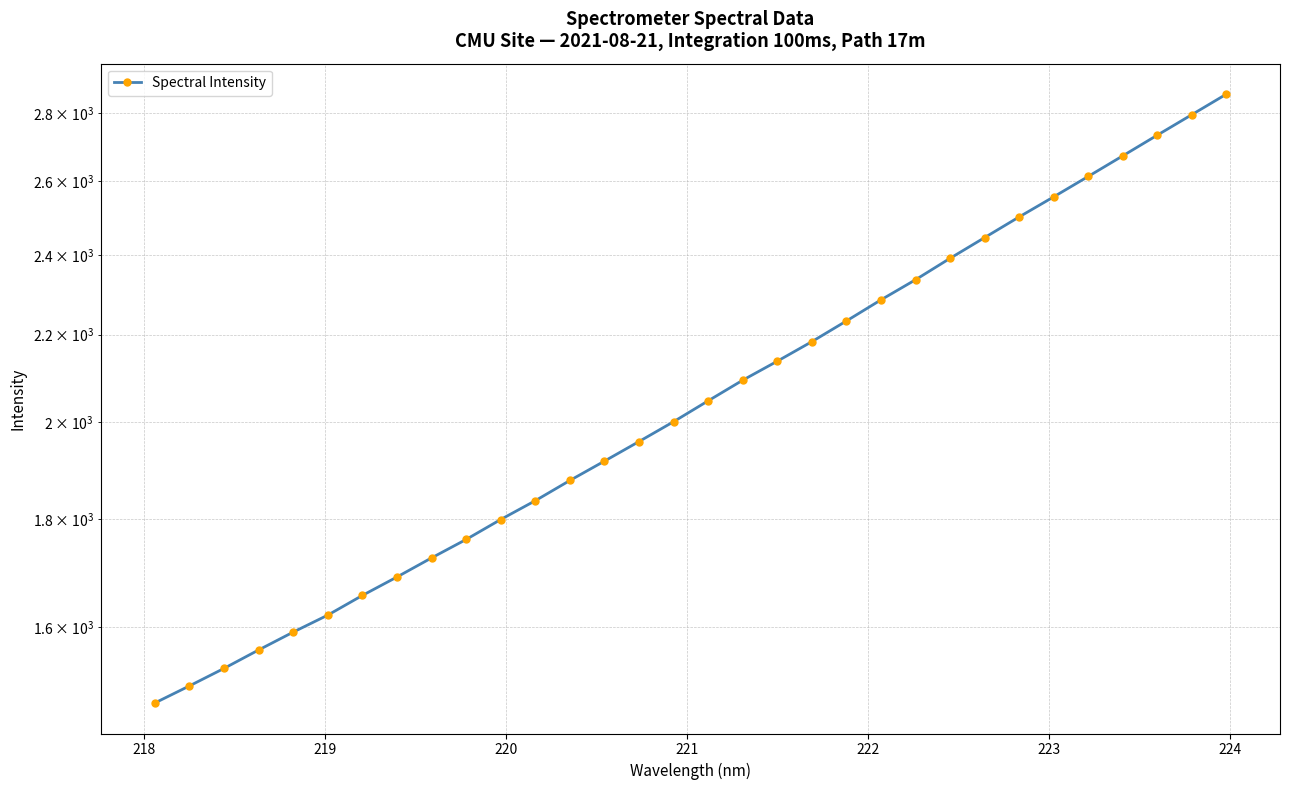

What is the greatest value displayed?

2859.1